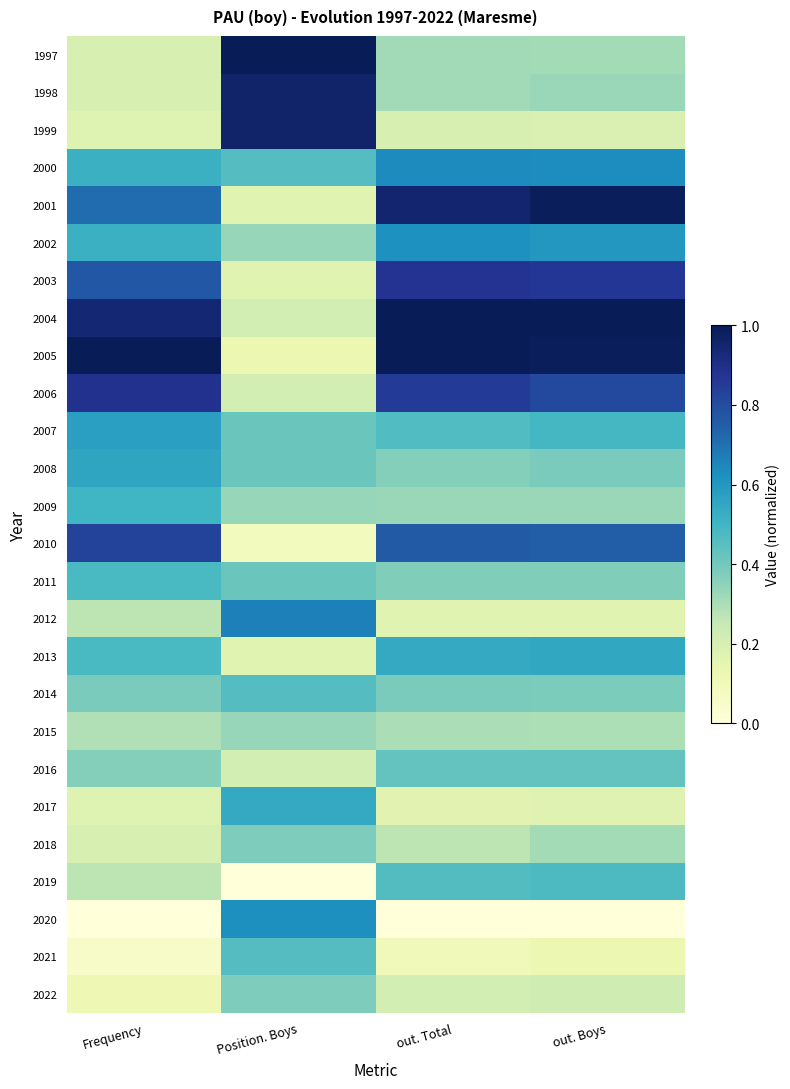

What is the total value across all series at out. Boys?

12.2